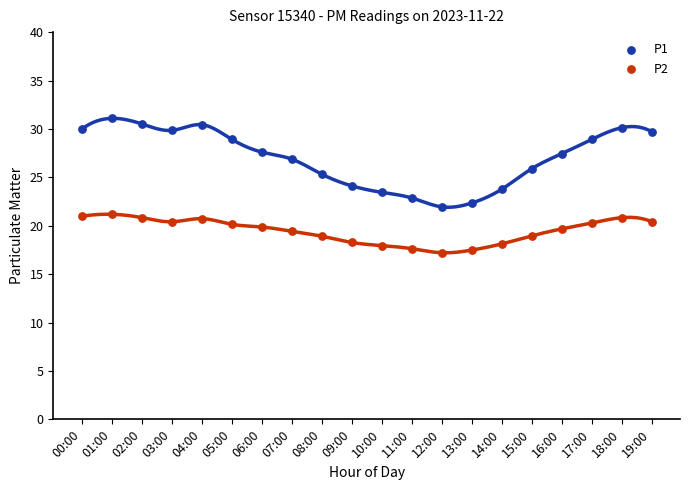

Which series reaches the minimum Y coordinate?

P2